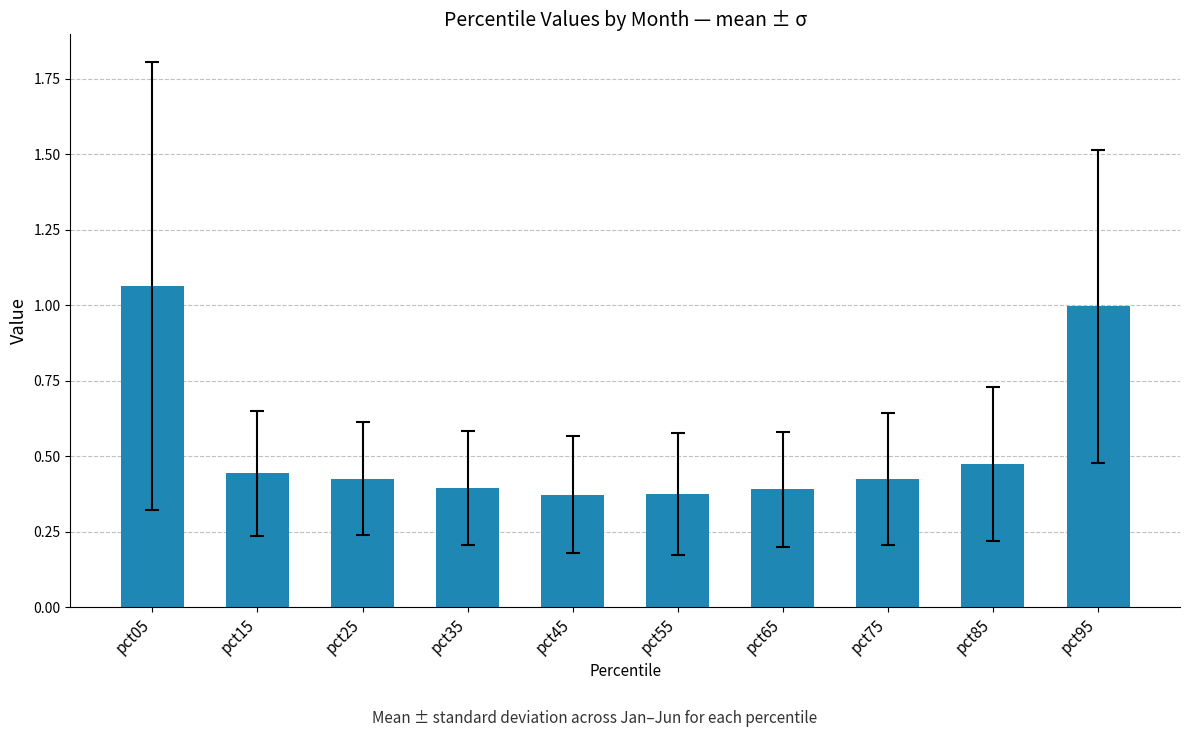

What is the difference between the maximum and minimum values?

0.7